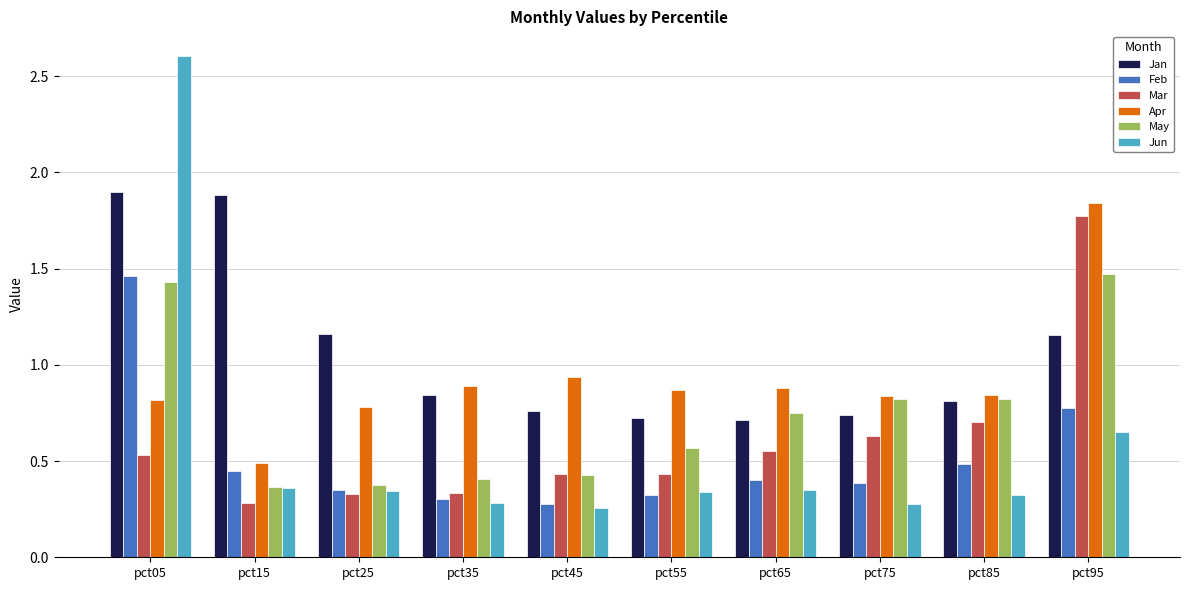

Which series has the widest spread of values?

Jun